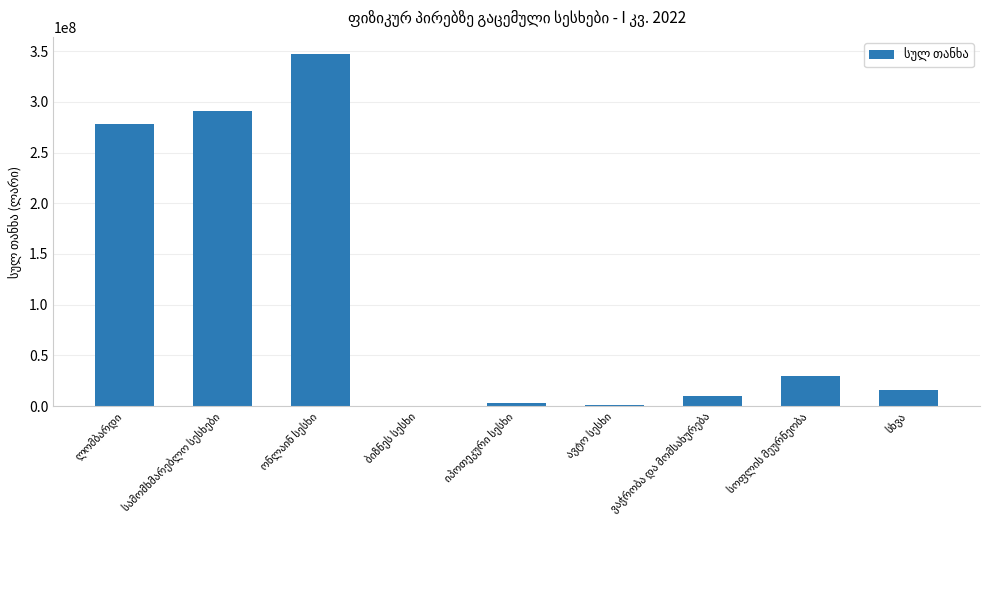

What position from the right is ლომბარდი?

9